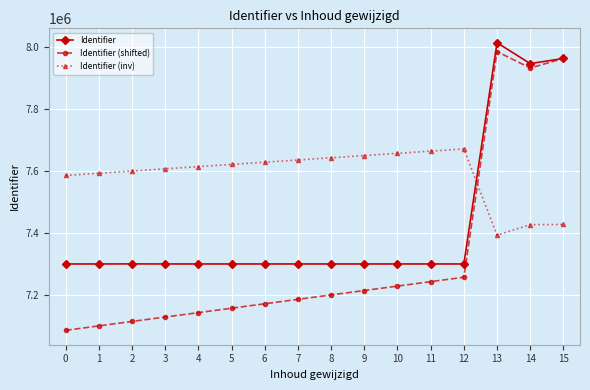

What is the maximum value for Identifier?

8014317.0